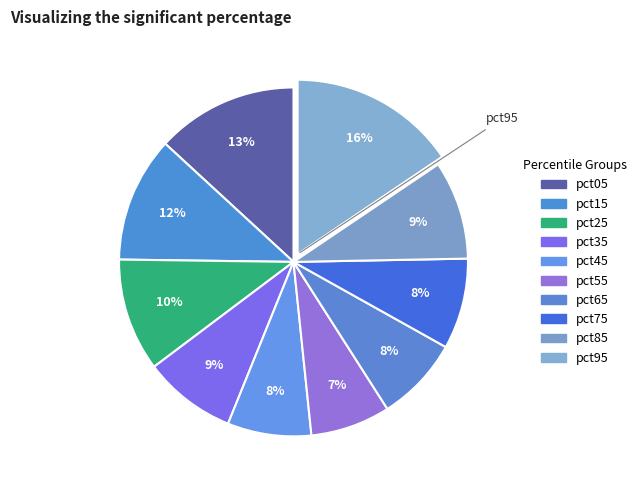

Count the number of slices in the pie.

10